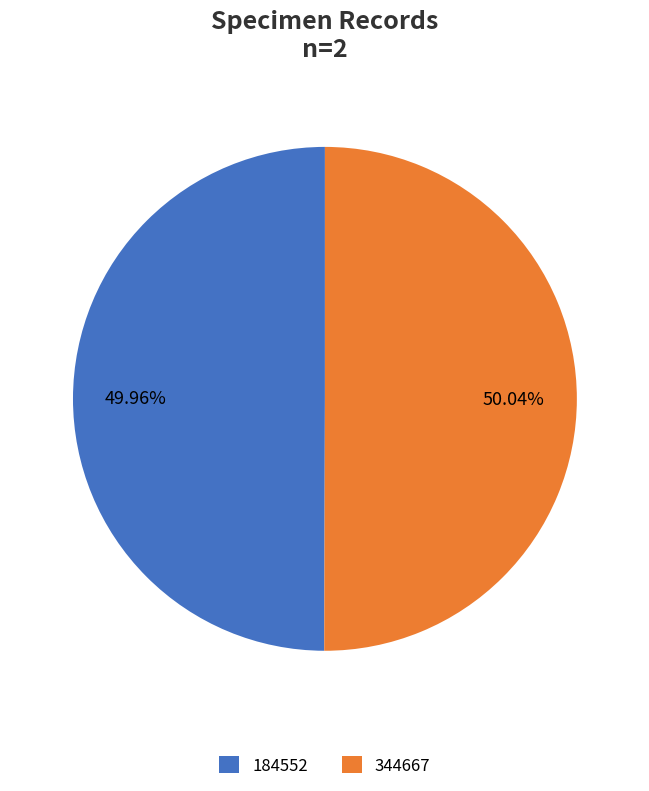

The 184552 slice represents 57% of the pie. True or false?

False